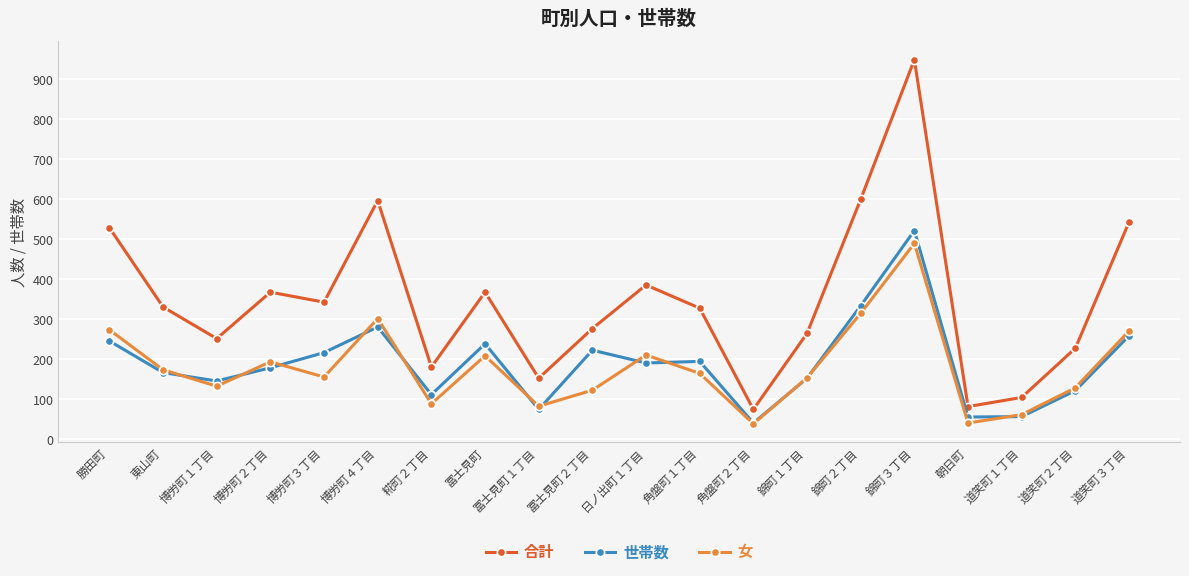

At which category does the chart reach its peak across all series?

錦町３丁目